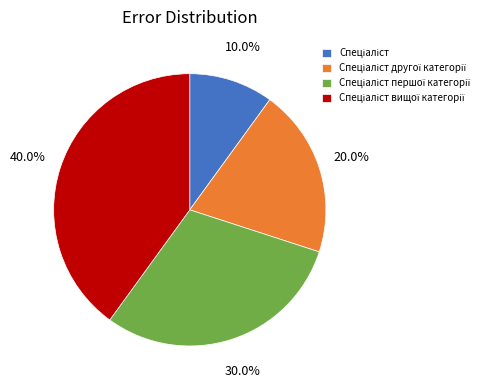

How many segments does this pie chart have?

4